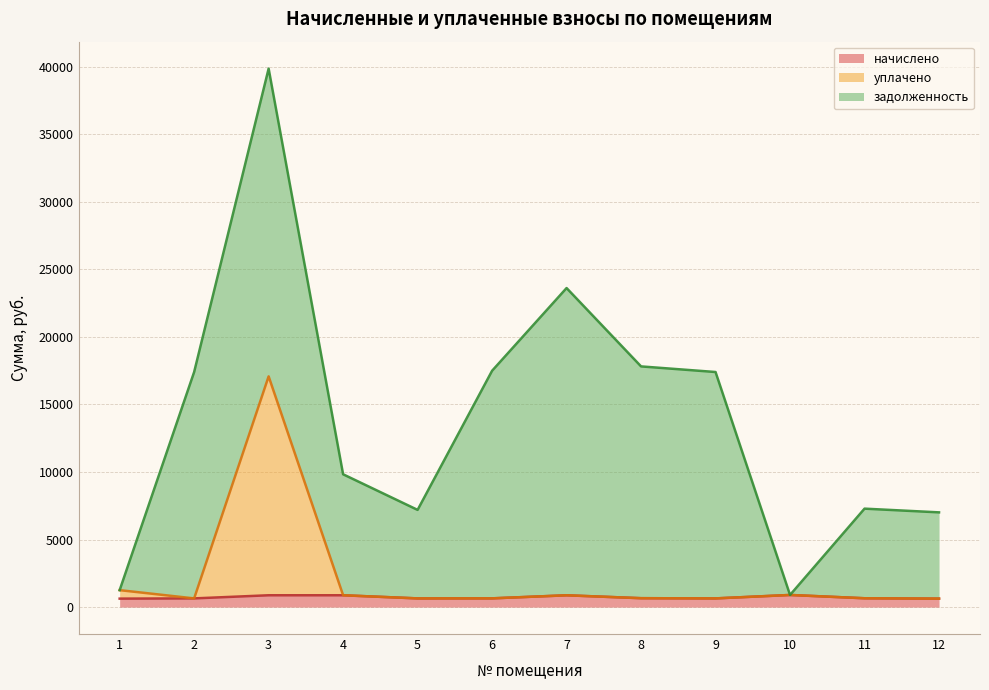

What is the sum of all уплачено values?

25496.8